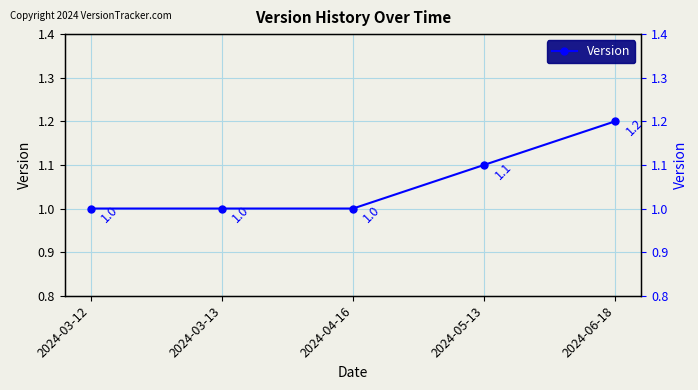

Read the value at 2024-06-18.

1.2